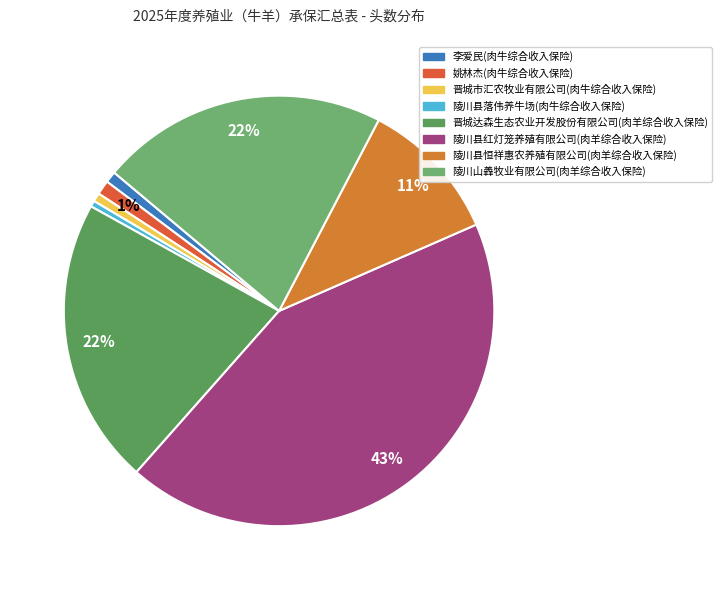

To the nearest percent, what is the combined percentage of 李爱民(肉牛综合收入保险) and 晋城市汇农牧业有限公司(肉牛综合收入保险)?

2%